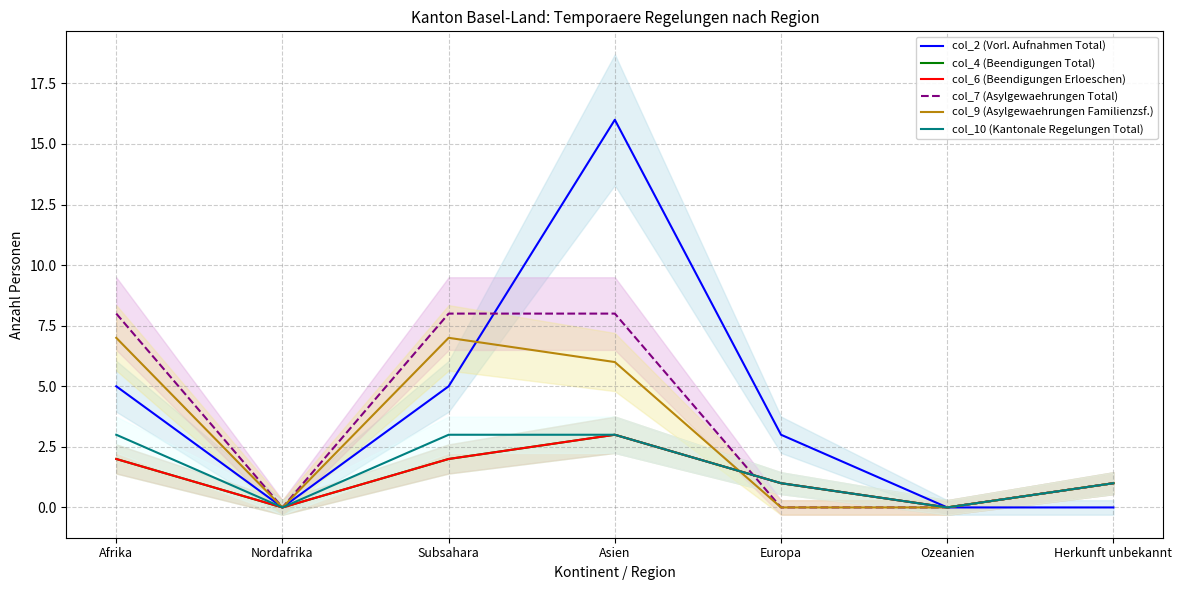

What position from the left is Herkunft unbekannt?

7